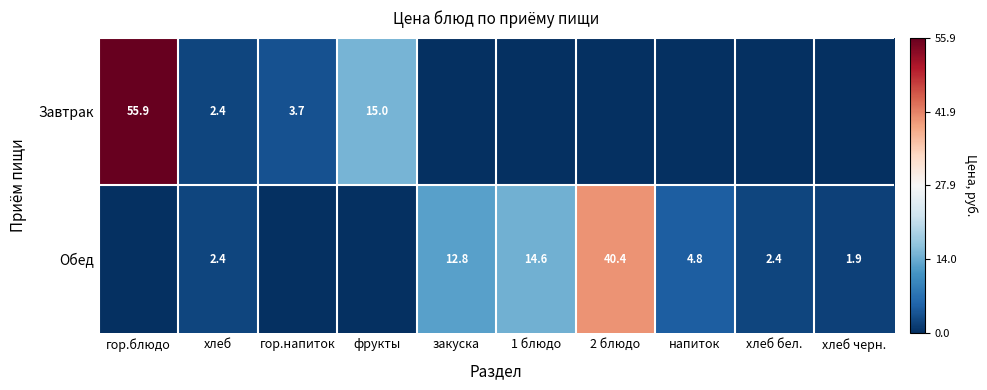

The value of Завтрак at гор.блюдо is 55.9. True or false?

True